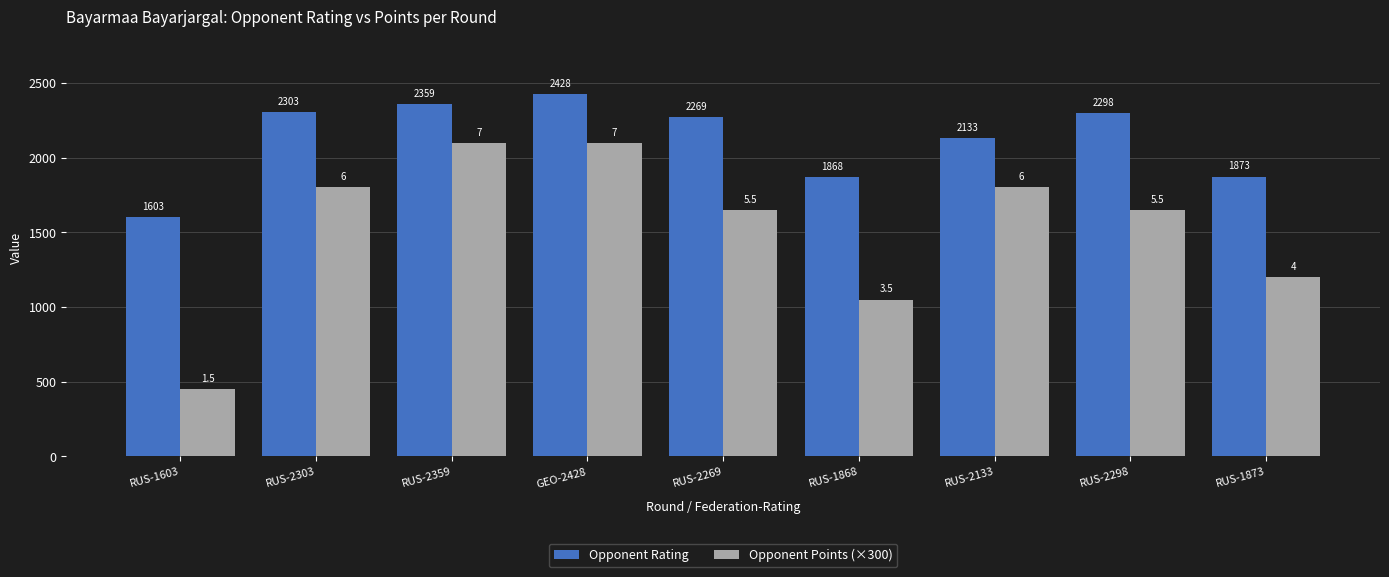

What is the difference between the second highest and minimum values in the Opponent Points (×300) series?

1650